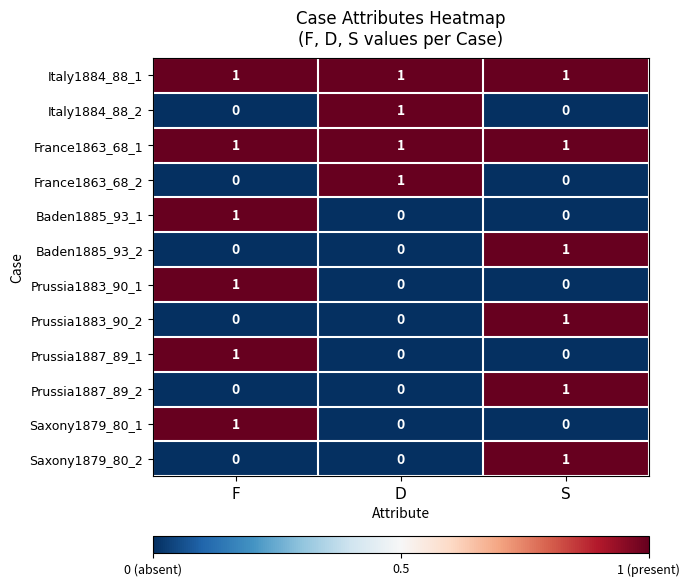

The value of Prussia1883_90_1 at S is -1. True or false?

False